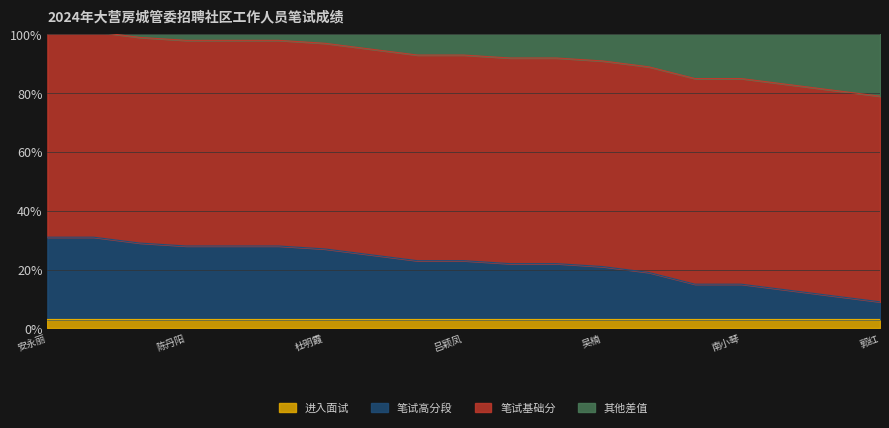

What is the label of the 1st point from the left?

安永丽